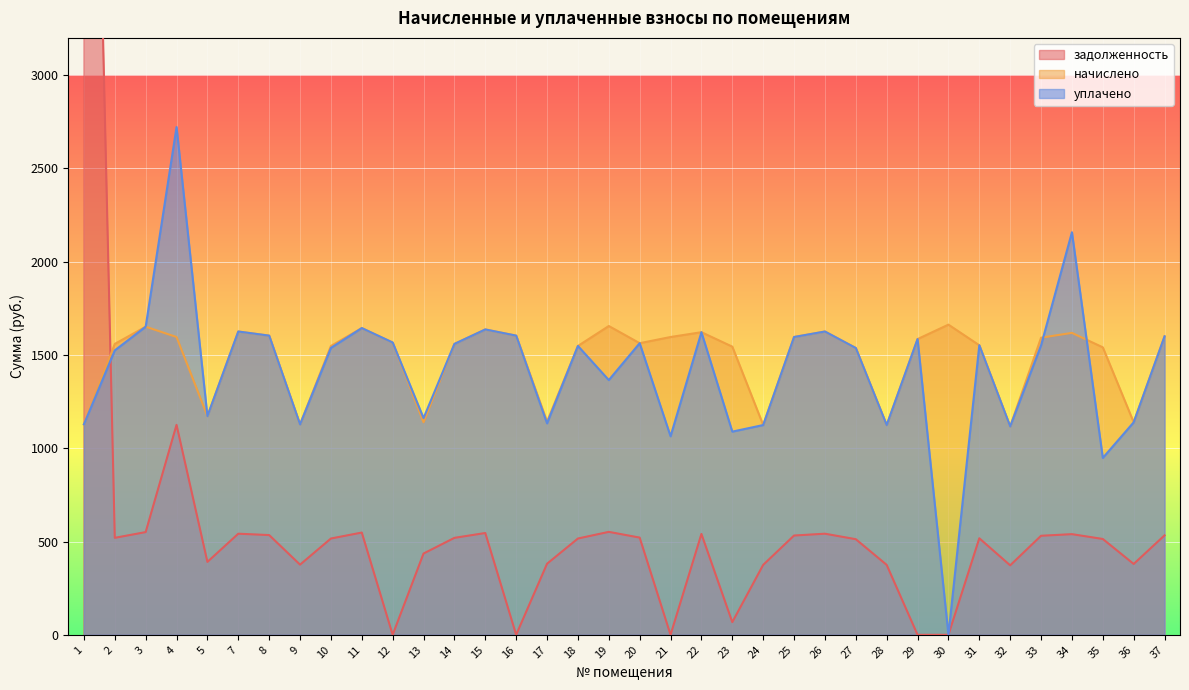

Which category has the highest value across all series?

1